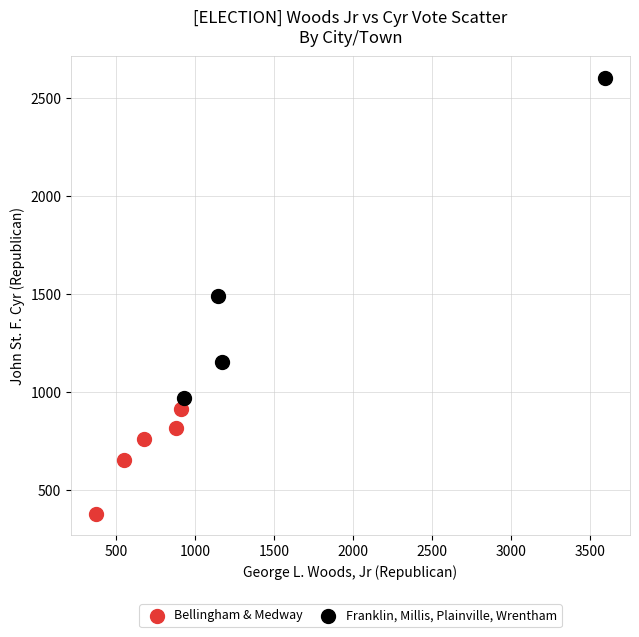

Which series has the widest spread of Y values?

Franklin, Millis, Plainville, Wrentham